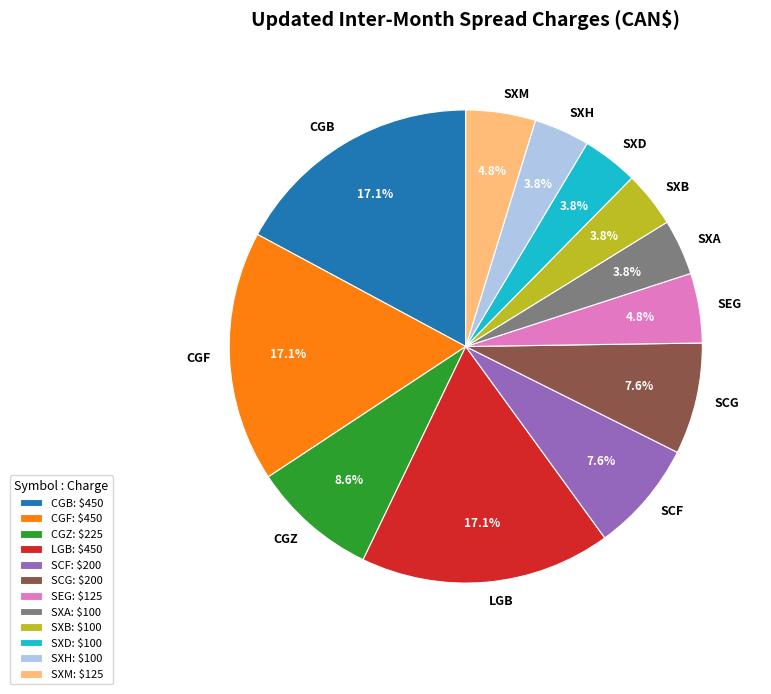

True or false: CGZ accounts for 9% of the total.

True